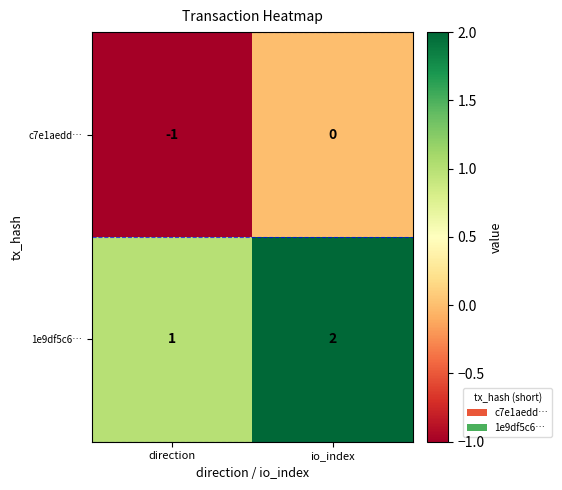

What is the spread (max minus min) of values at io_index?

2